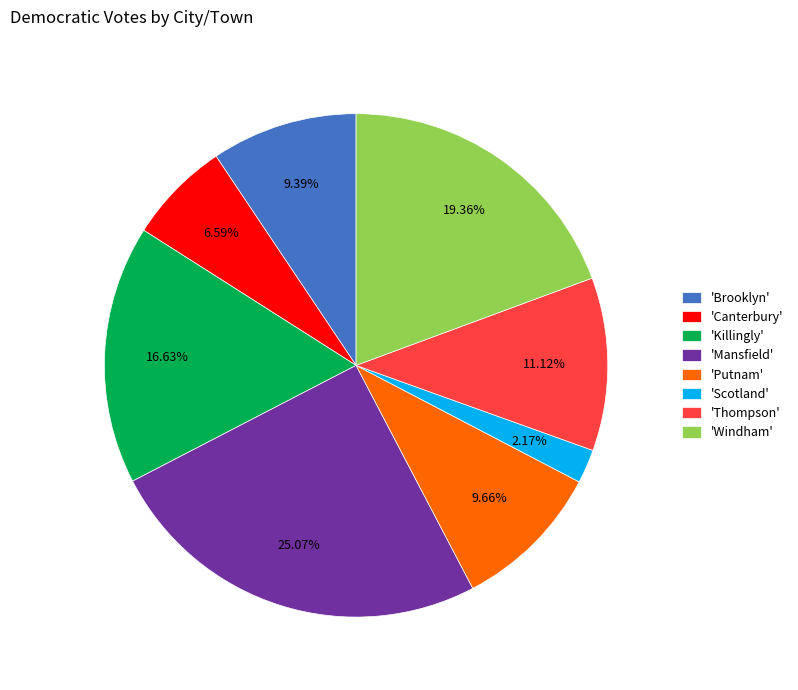

Combined, do 'Brooklyn' and 'Killingly' account for over 50%?

No